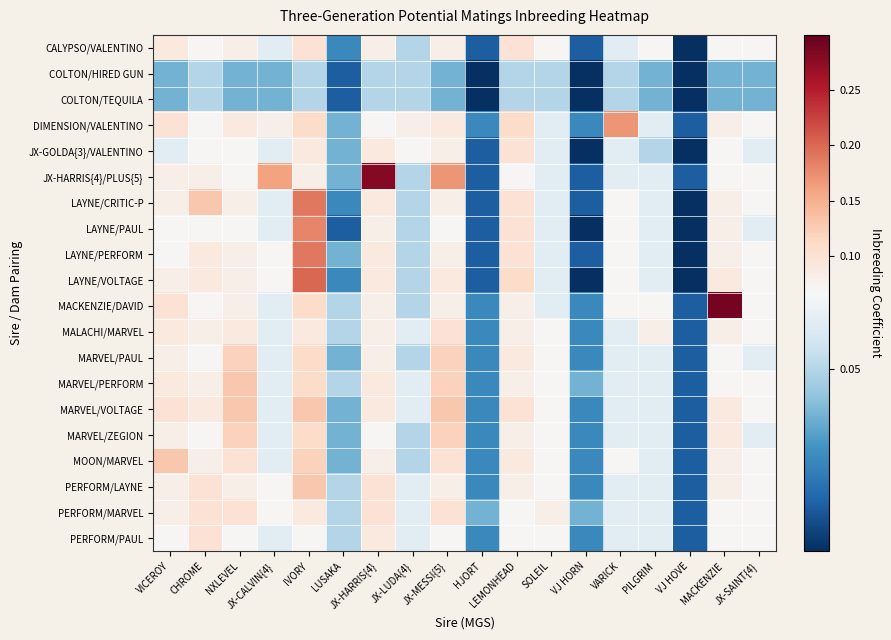

At how many categories does at least one series exceed 0?

18